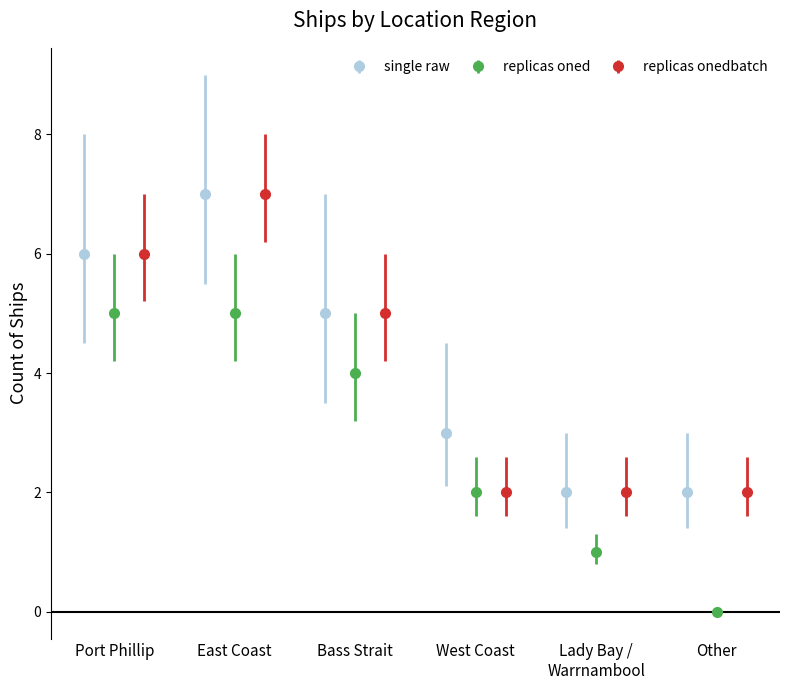

What is the maximum value shown in the chart?

7